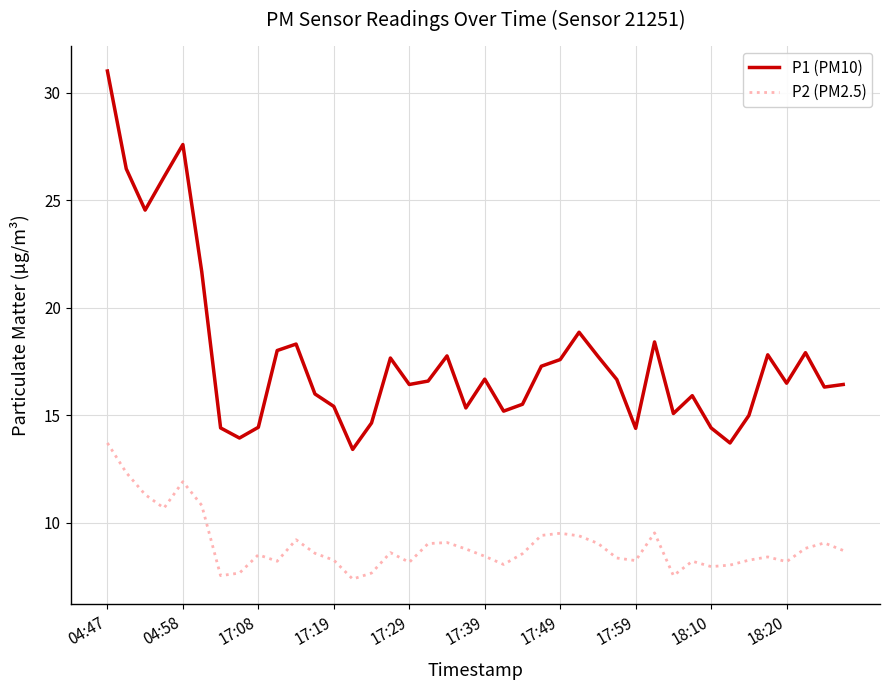

Which series has the largest range (max minus min)?

P1 (PM10)